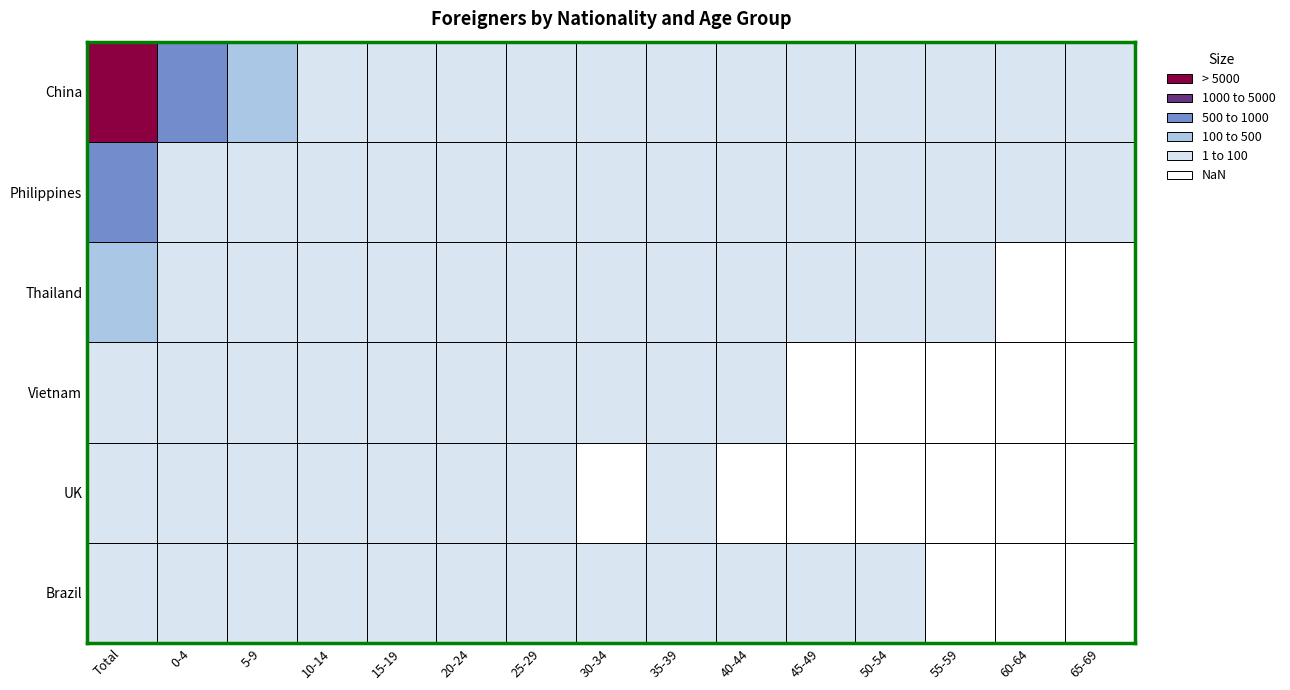

List the series in order of their peak value, highest first.

China, Philippines, Thailand, Vietnam, UK, Brazil